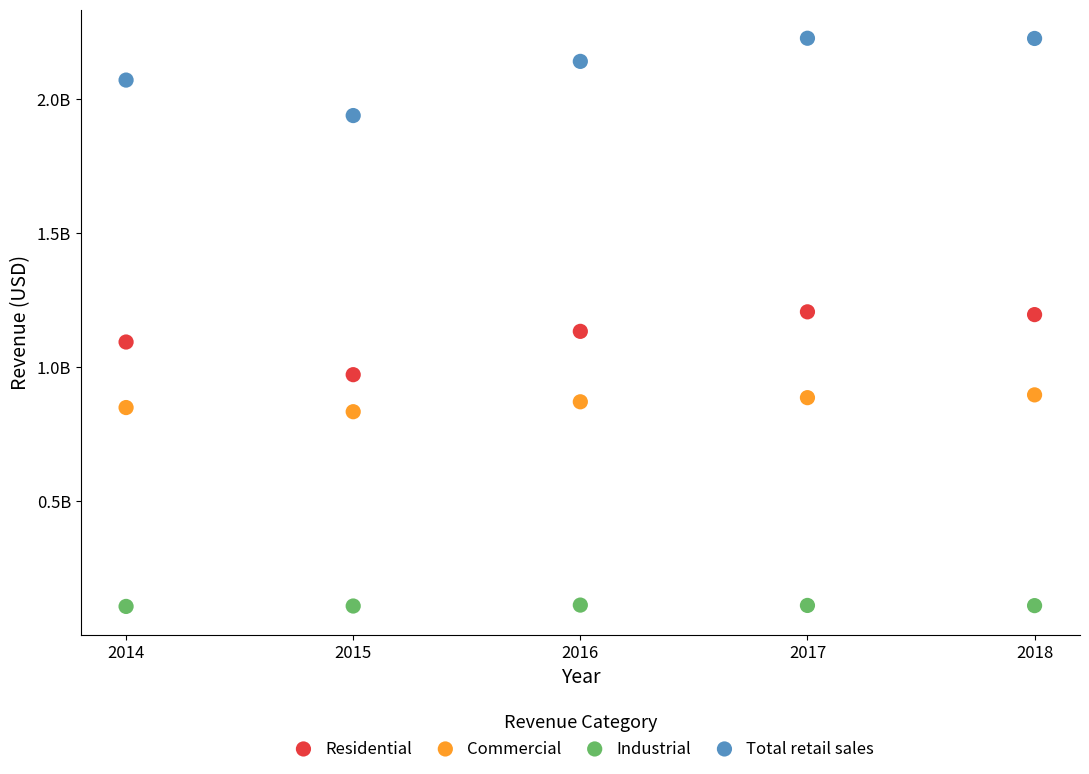

What are all the series names shown in the legend?

Residential, Commercial, Industrial, Total retail sales